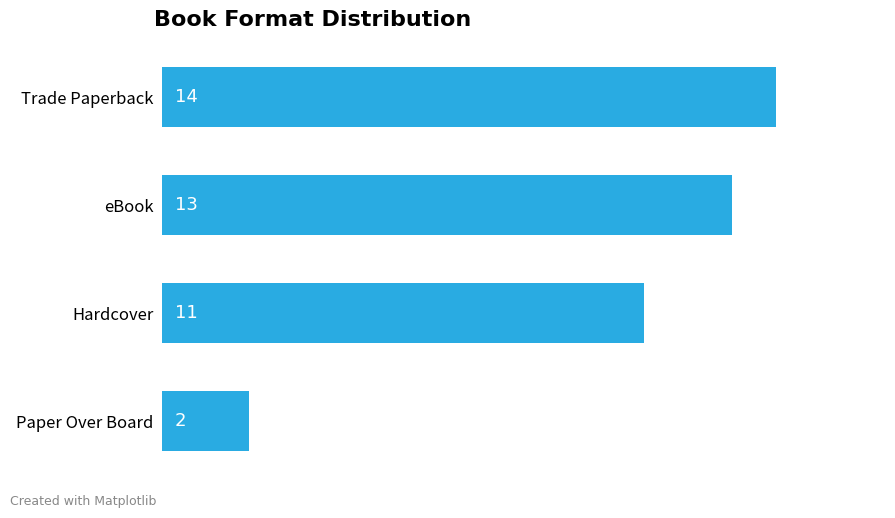

Reading top to bottom, extract all data points from this chart.

14	13	11	2